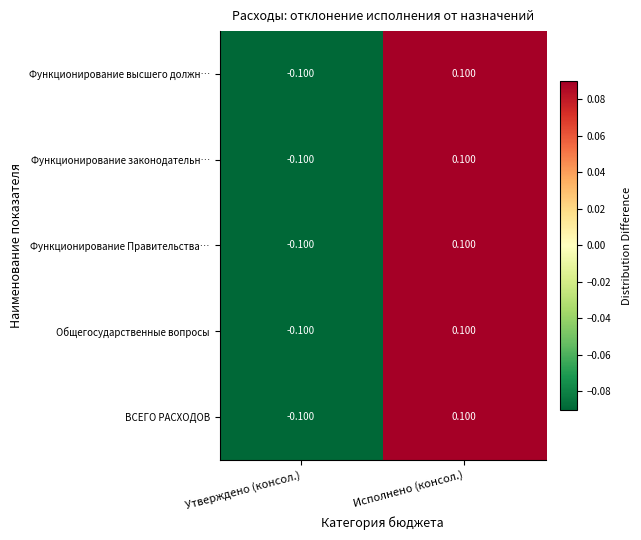

At which label is Функционирование высшего должн… closest to 0?

Утверждено (консол.)